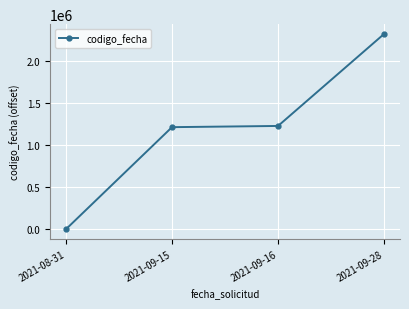

True or false: the data has more than 2 interior local peaks.

False